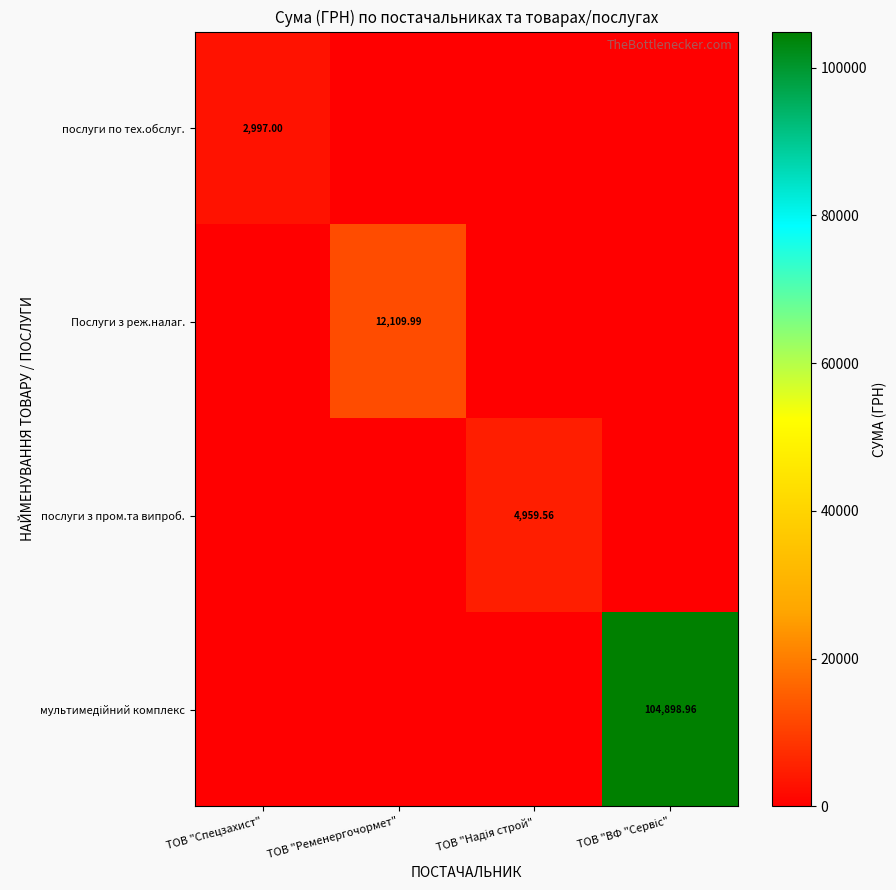

What is the spread (max minus min) of values at ТОВ "Надія строй"?

4959.6